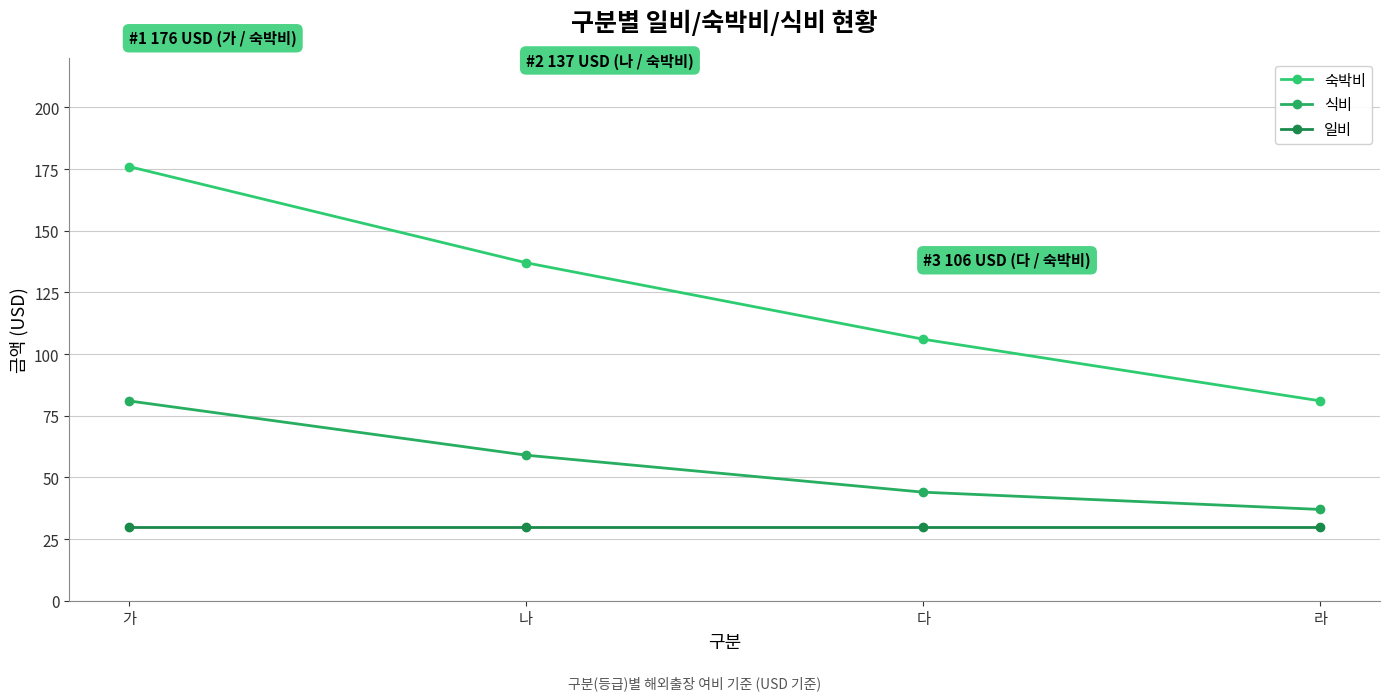

How many categories are shown in the chart?

4